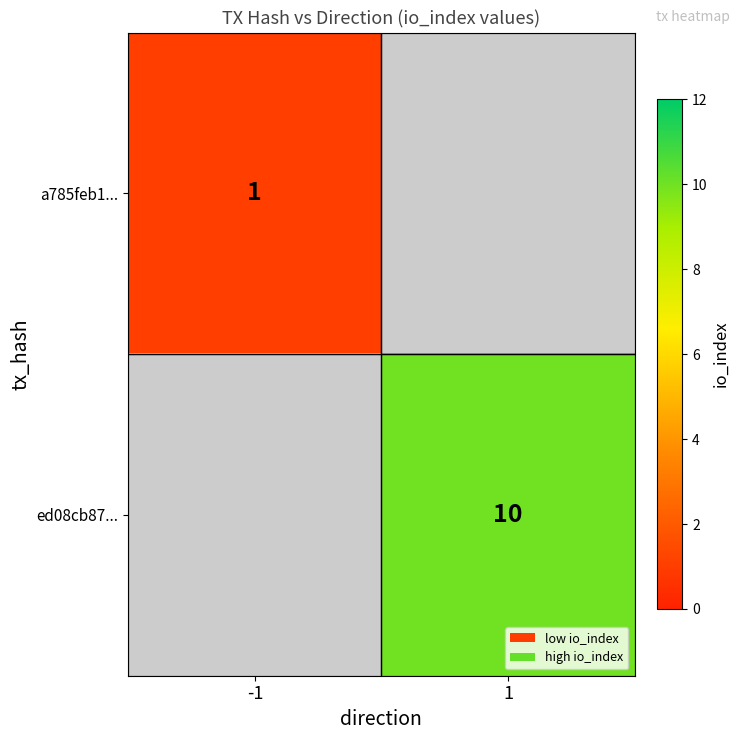

The a785feb1... series shows 2 at -1. True or false?

False